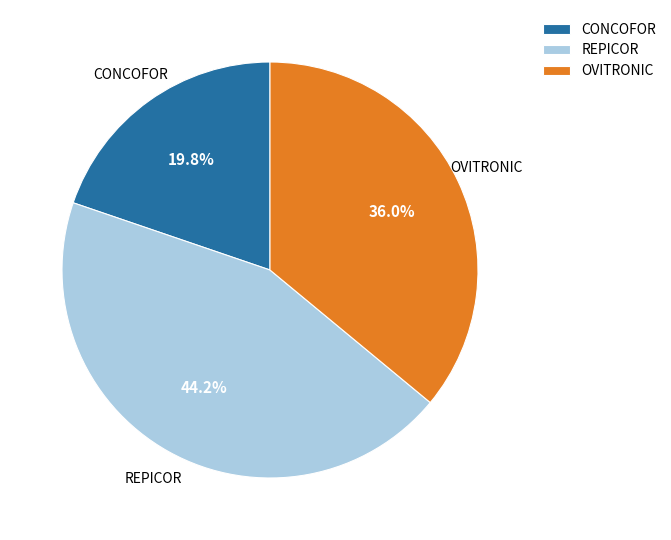

What is the total percentage of REPICOR and CONCOFOR?

64.0%